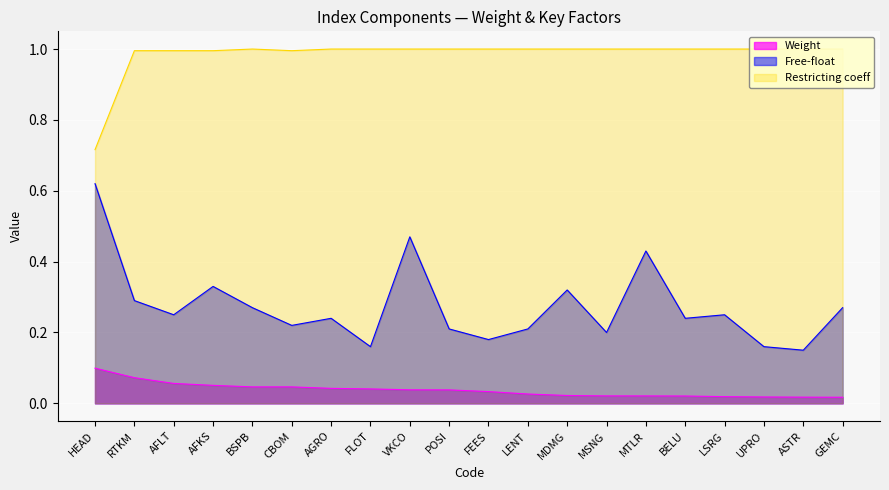

True or false: Free-float has a value of 0.4 at CBOM.

False